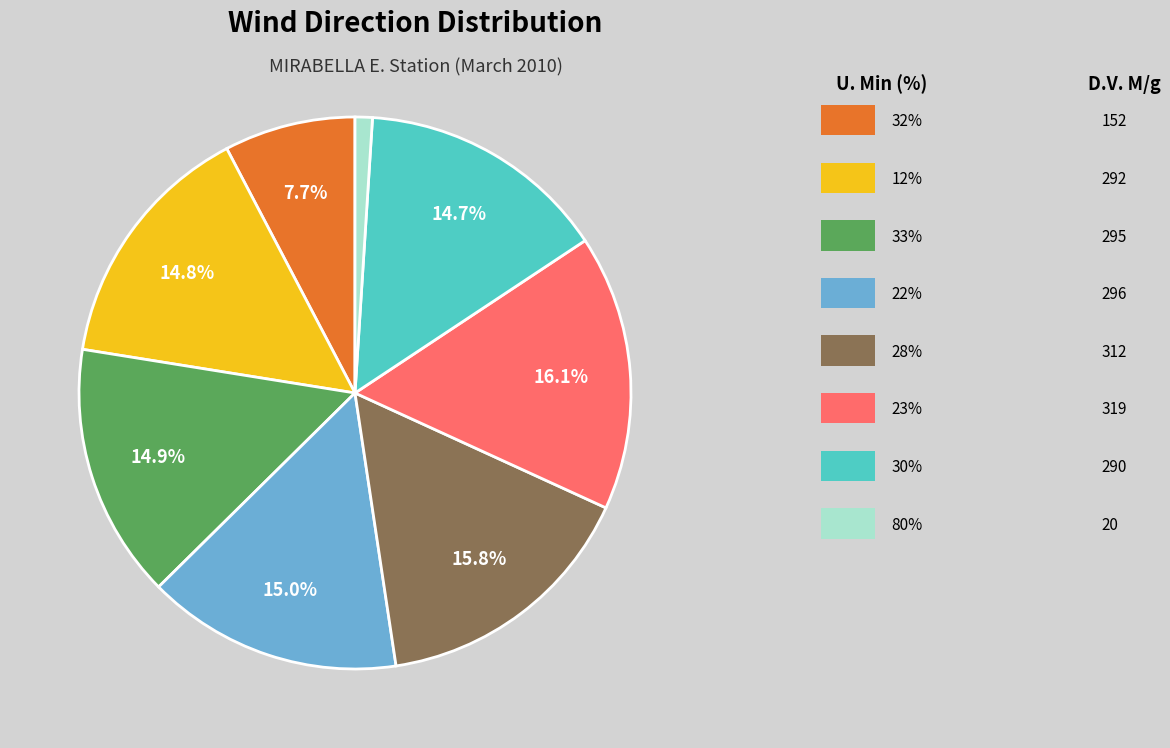

Is there a majority slice in this chart?

No